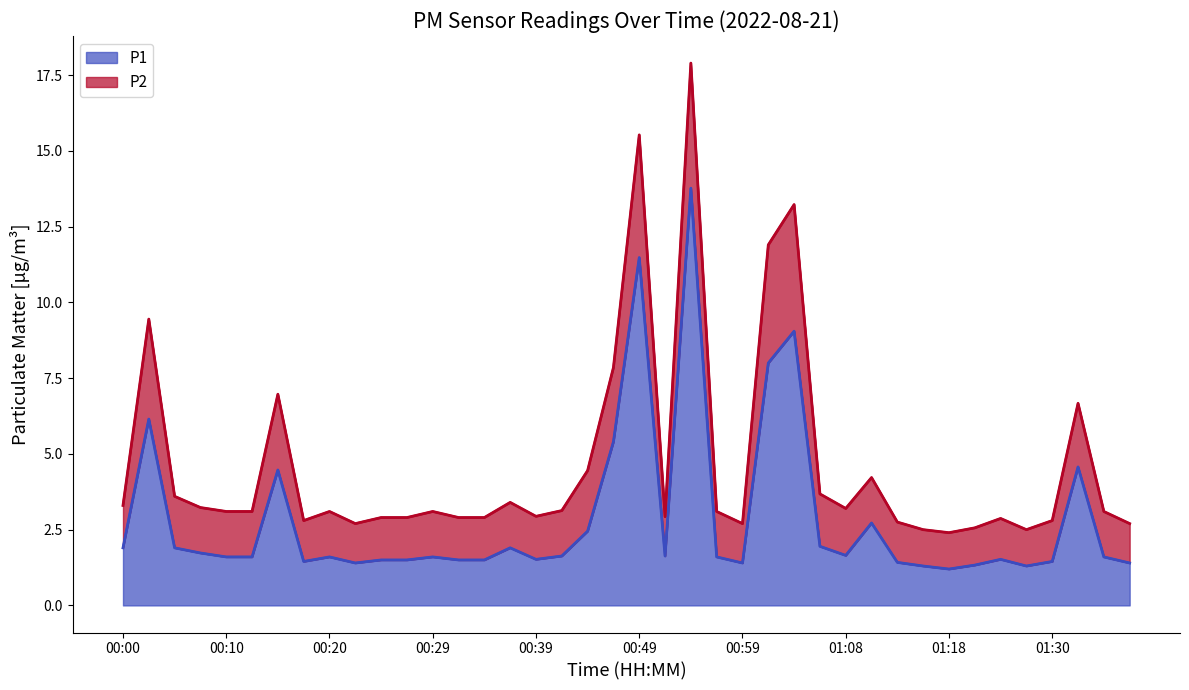

Read the value at 01:16.

1.3